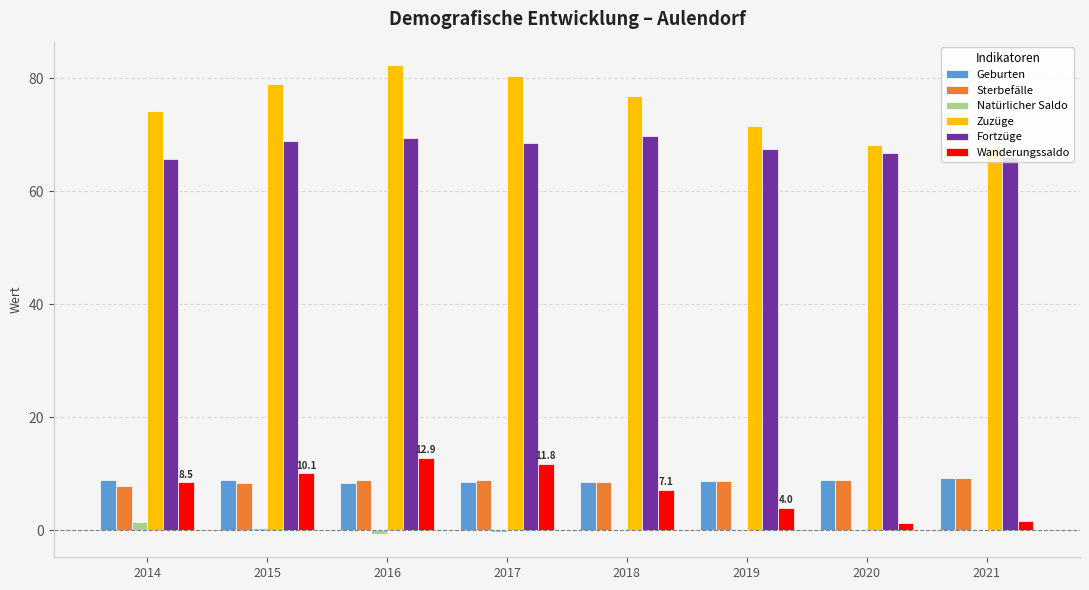

What is the sum of all Wanderungssaldo values?

57.5